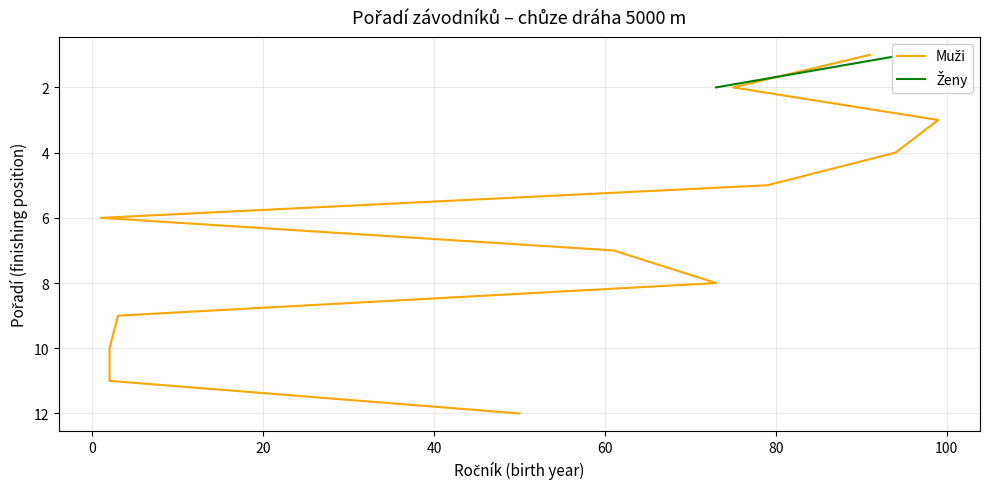

What is the maximum value shown in the chart?

12